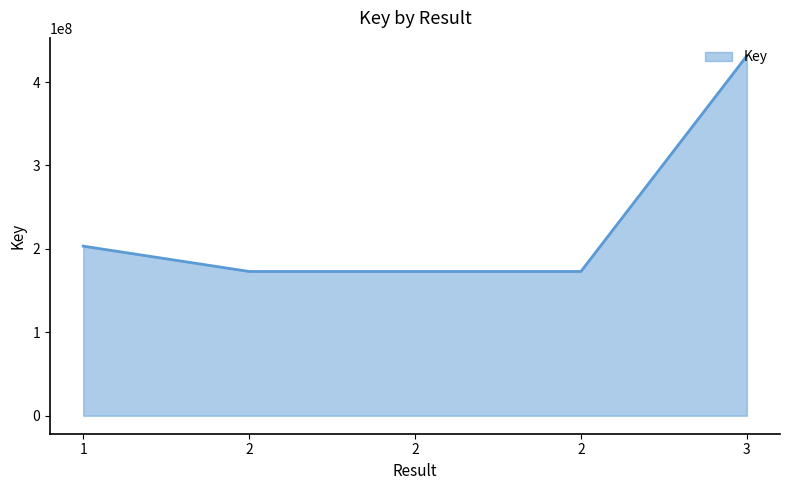

List the labels in order of value, largest first.

3, 1, 2, 2, 2